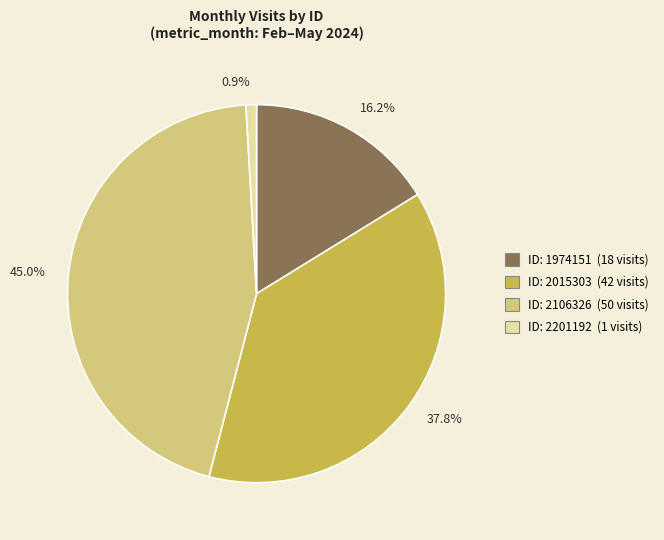

Is the sum of 0.9% and 37.8% greater than half?

No